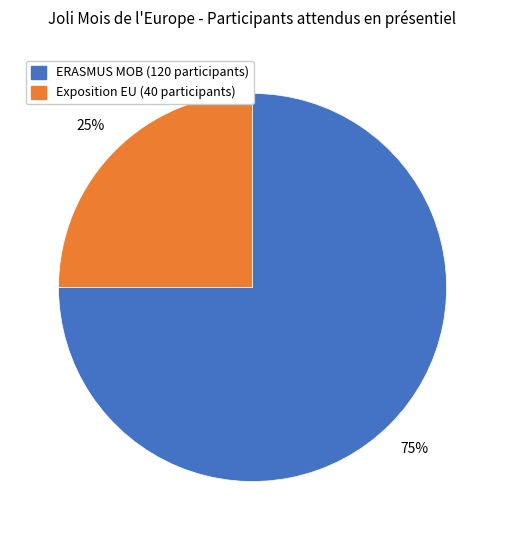

To the nearest percent, what is the average slice percentage?

50%